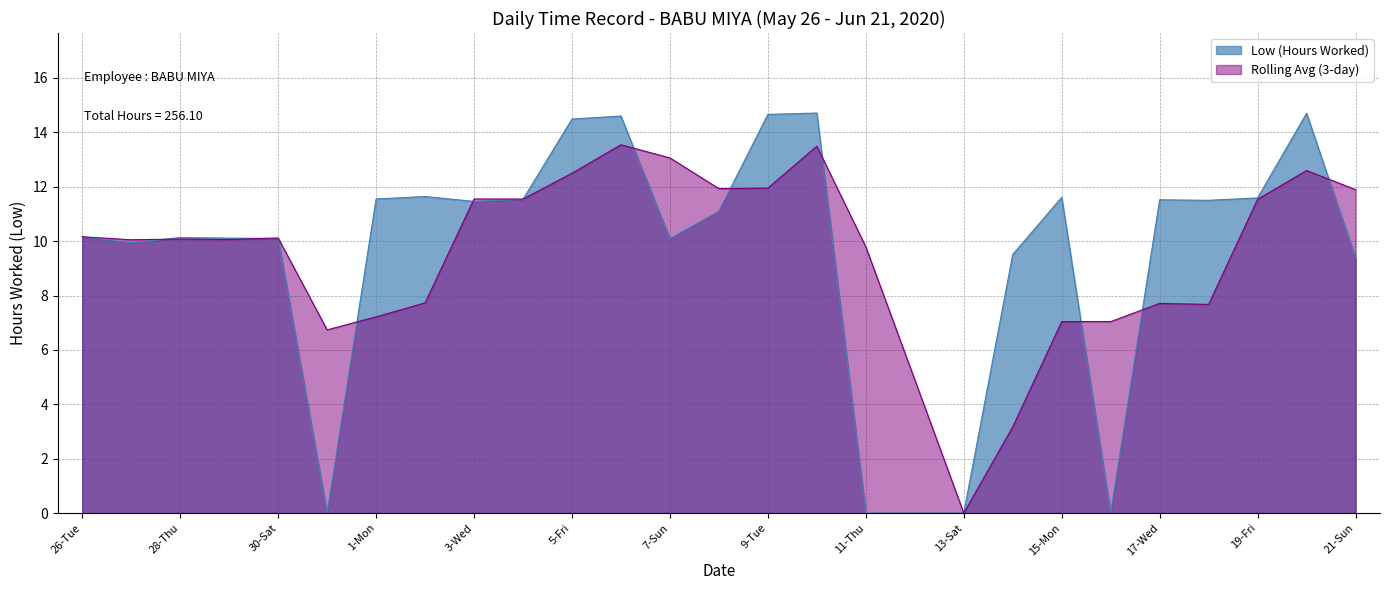

Count the number of categories in the chart.

27